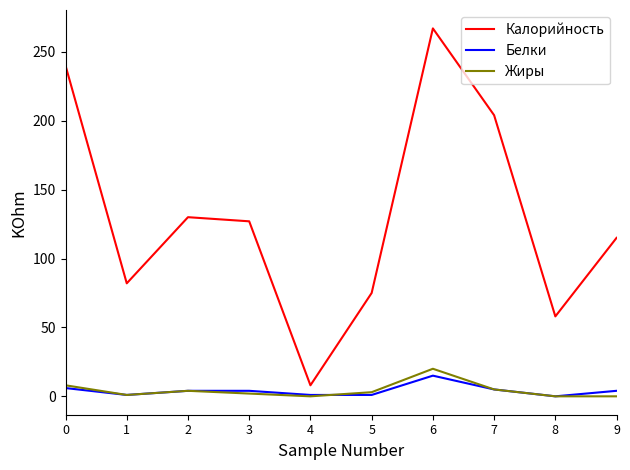

Is it true that Белки equals 5 at 7?

True